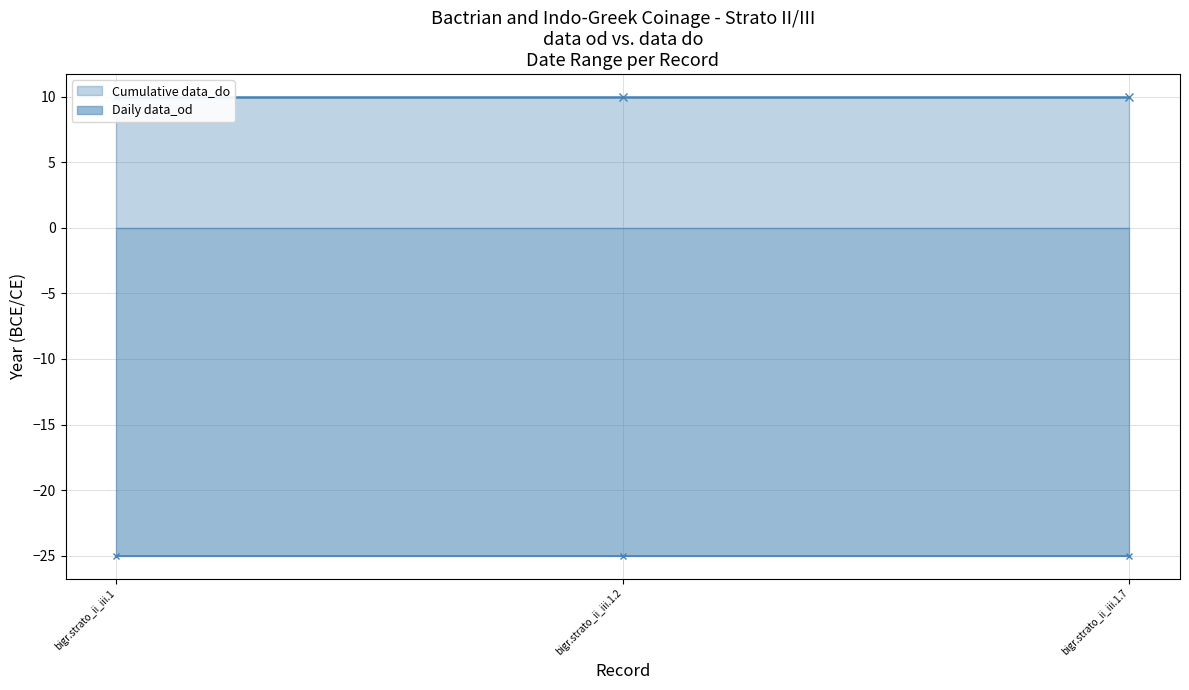

At bigr.strato_ii_iii.1.7, list the series in order from largest to smallest.

Cumulative data_do, Daily data_od